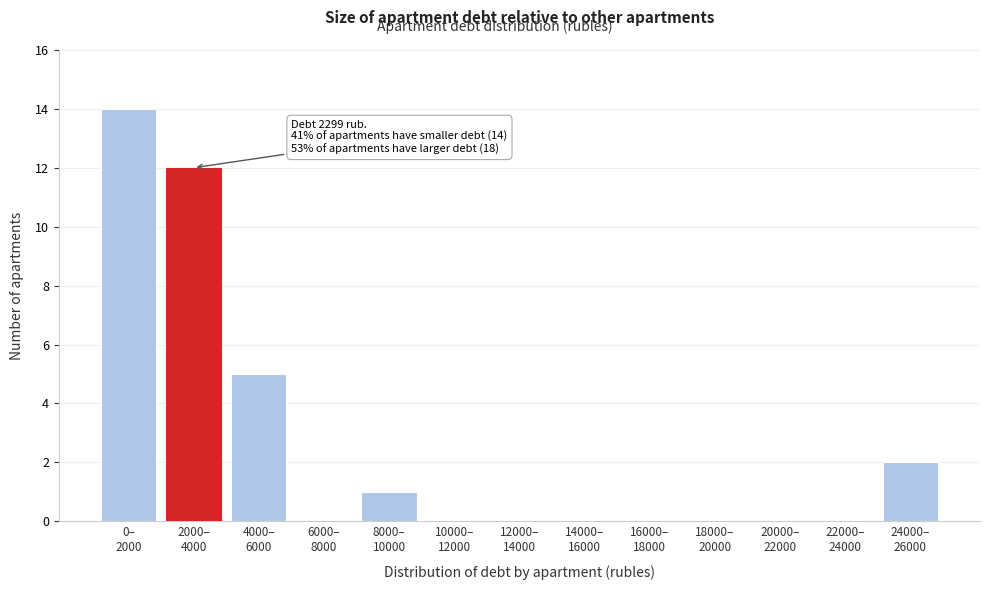

What is the maximum value shown in the chart?

14